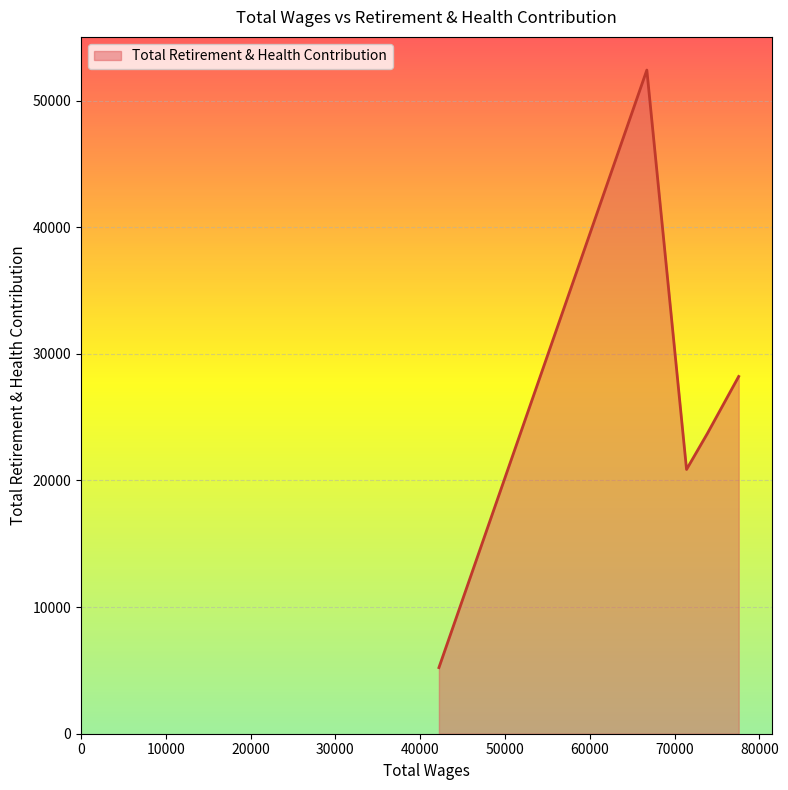

What is the average value?

26087